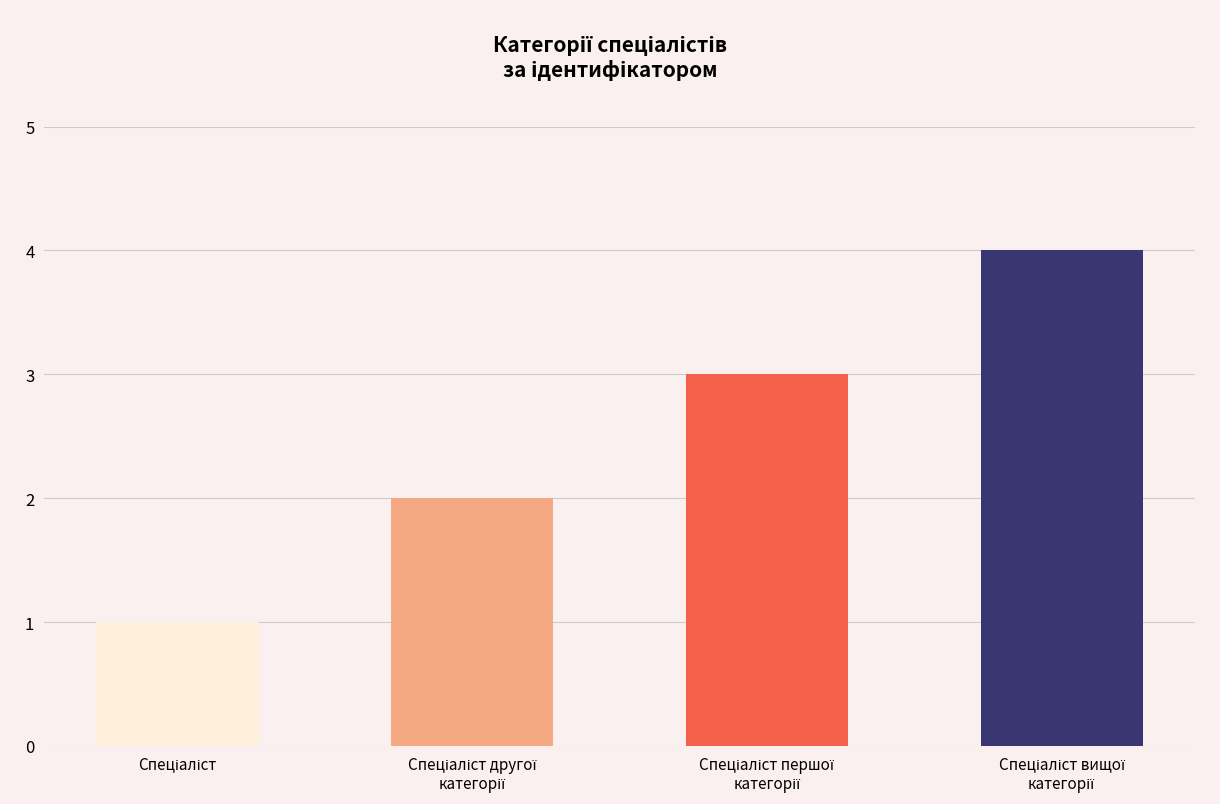

What is the sum of all values?

10